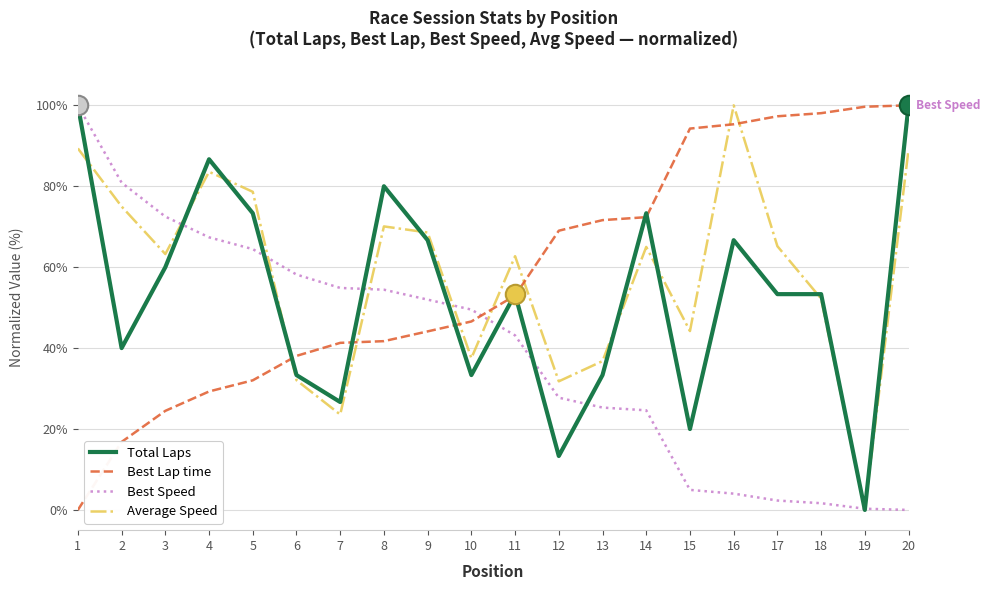

After their last crossing, which series has the higher values: Best Lap time or Average Speed?

Best Lap time